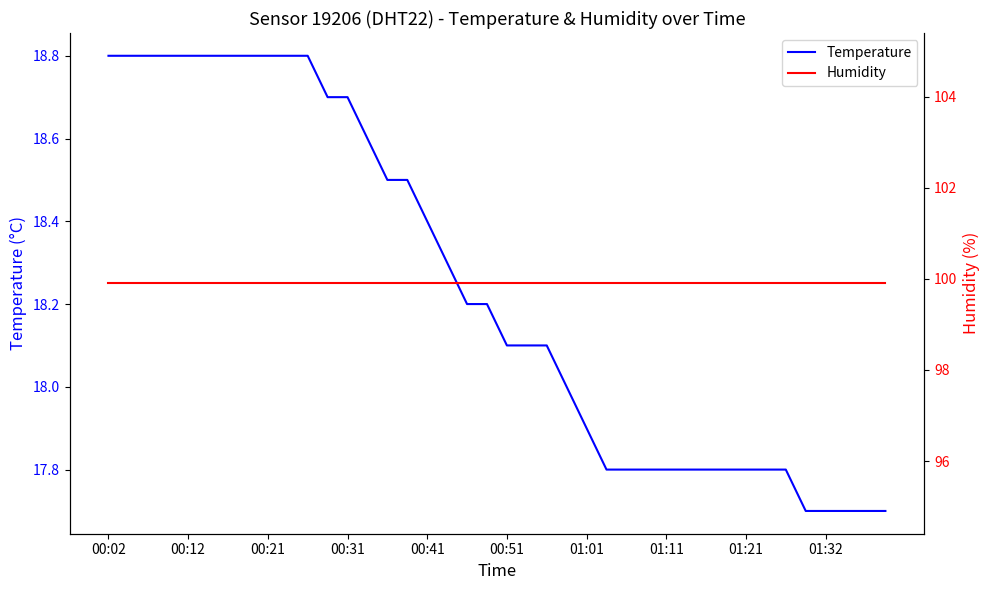

True or false: Humidity and Temperature cross at least once.

False